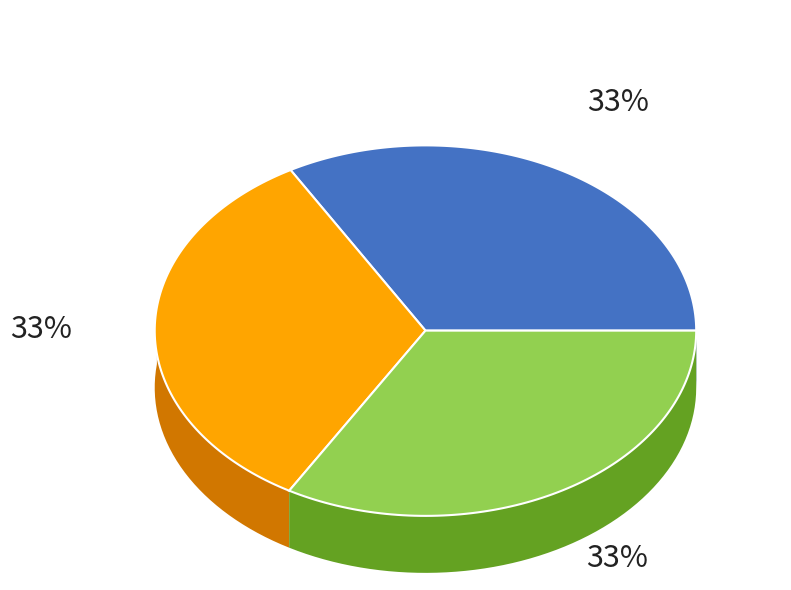

Is there a majority slice in this chart?

No